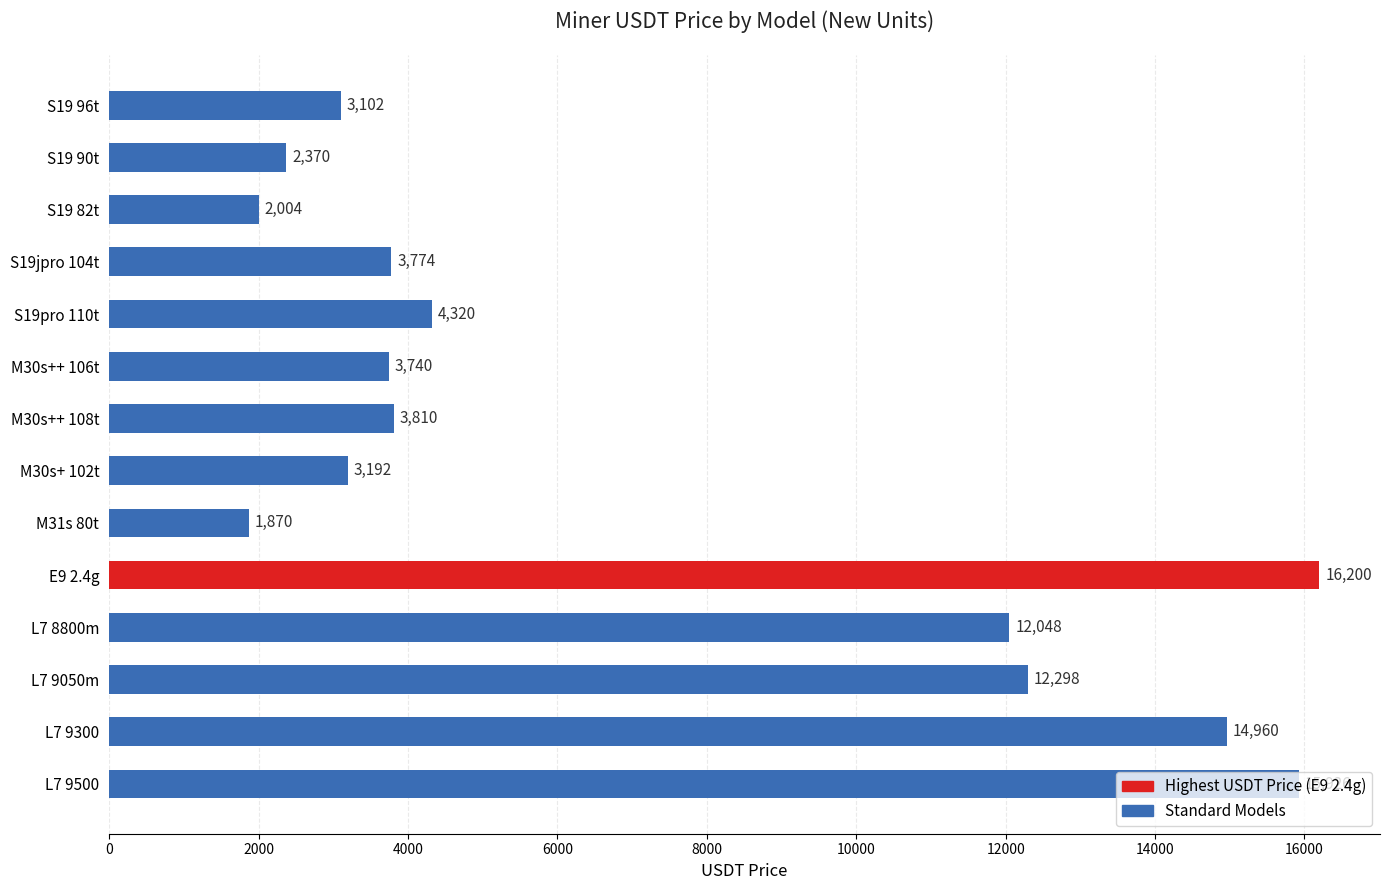

Are the bars grouped side by side (vs. stacked)?

No